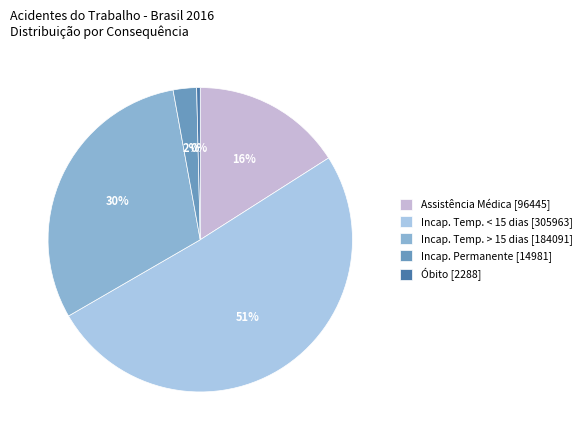

To the nearest percent, what is the difference between the largest and smallest slice percentages?

50%